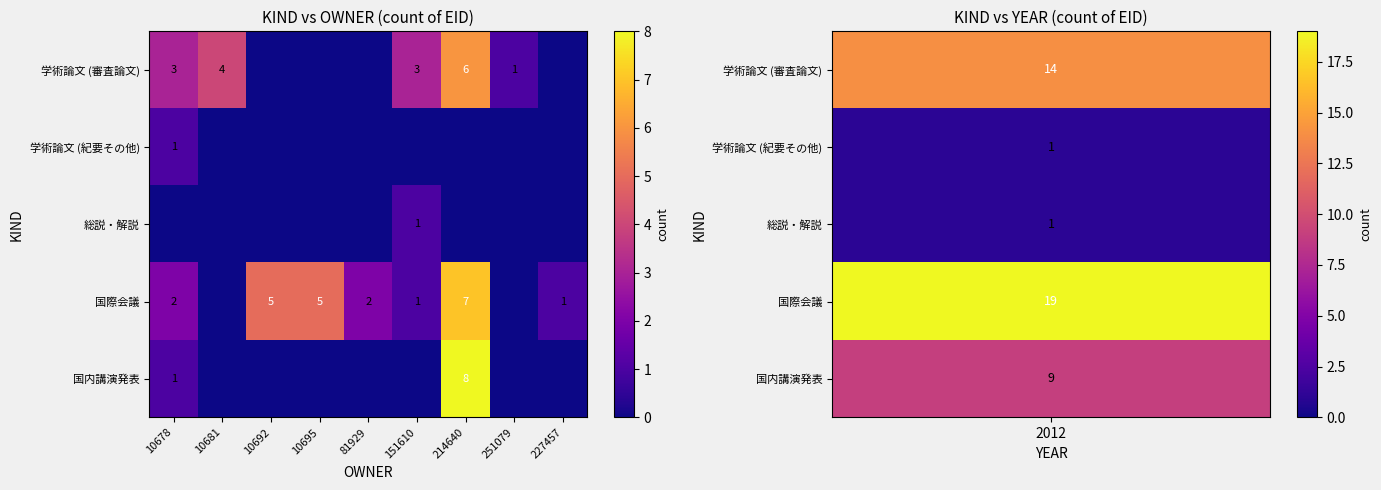

Is it true that 学術論文 (審査論文) equals 0 at 251079?

False